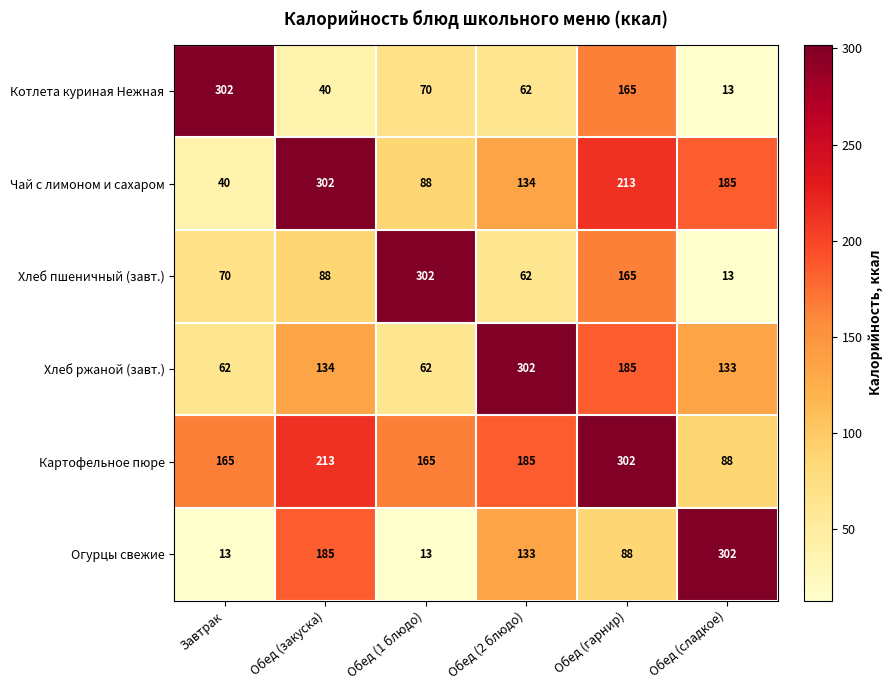

What is the average value of the Чай с лимоном и сахаром series?

160